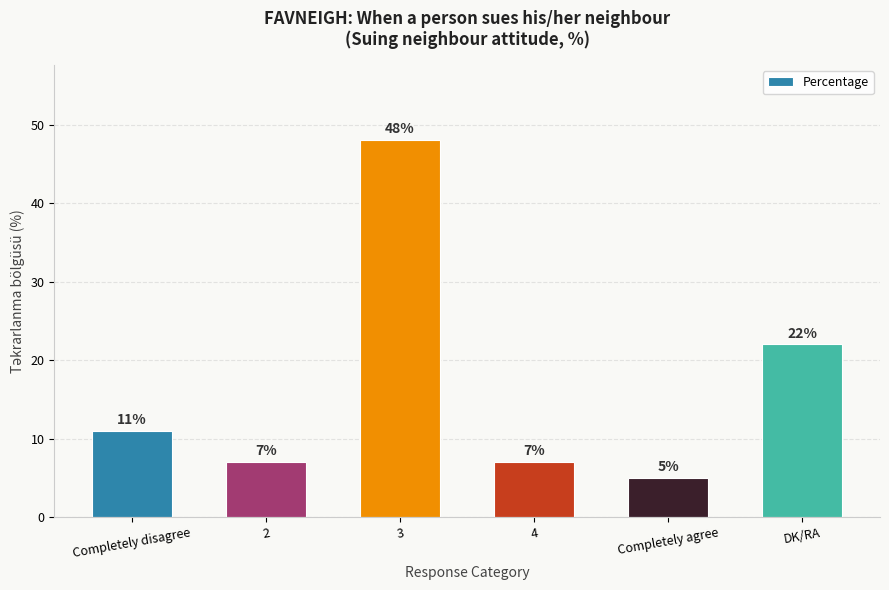

How many categories are shown in the chart?

6